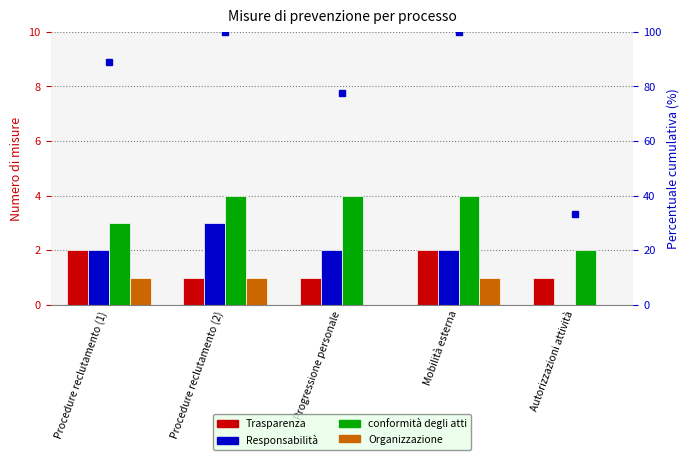

What is the maximum value shown in the chart?

4